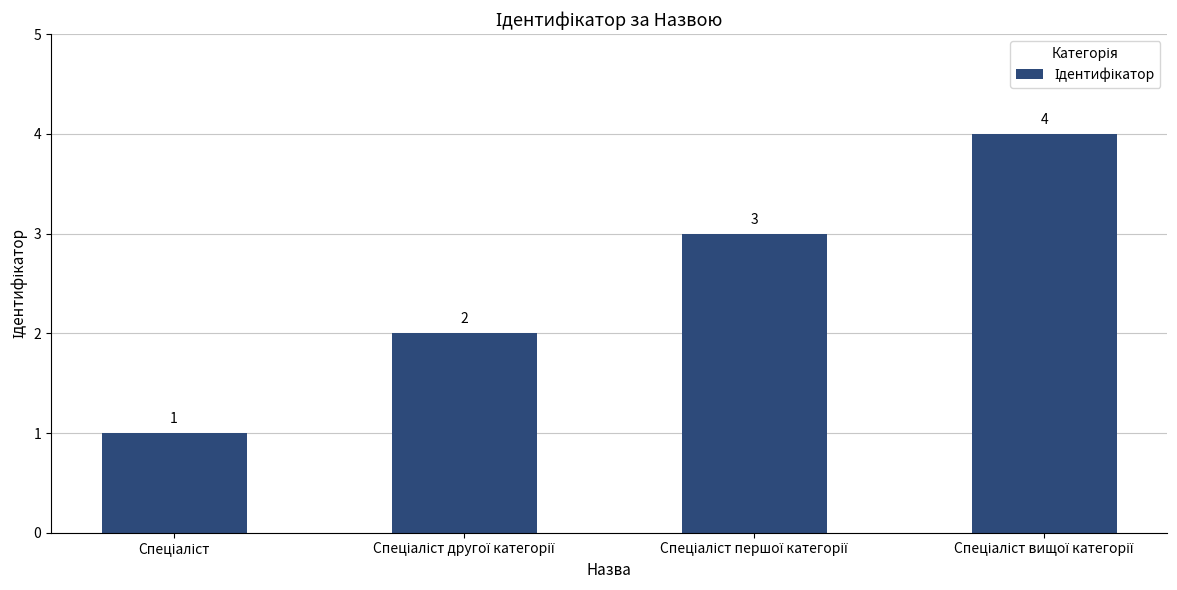

What is the maximum value shown in the chart?

4